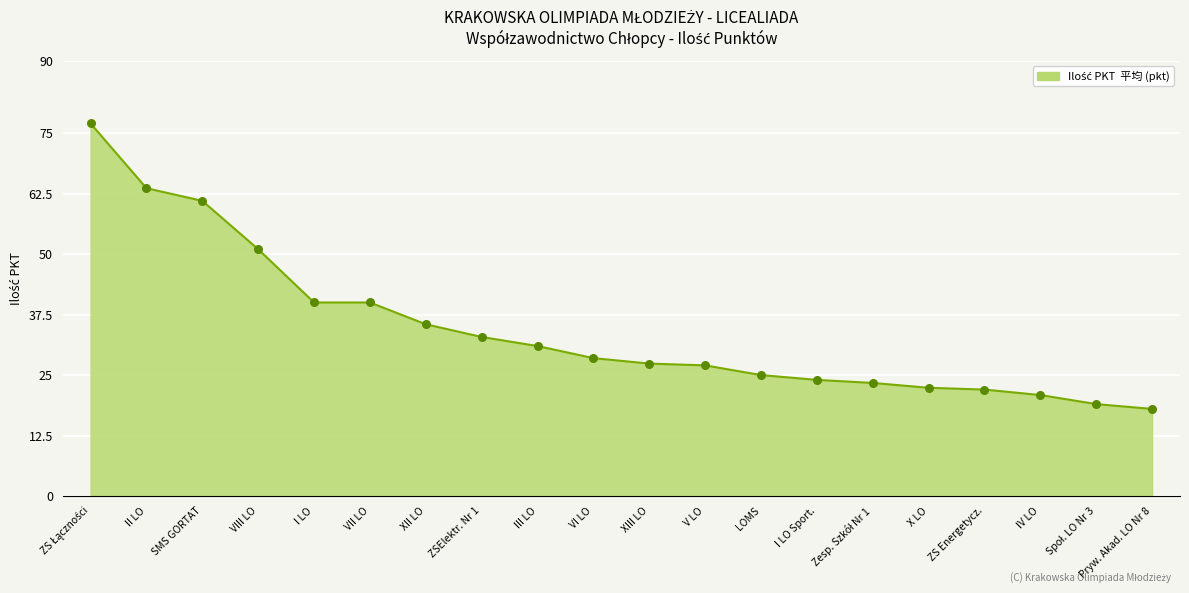

What is the change in value from LOMS to X LO?

-2.6